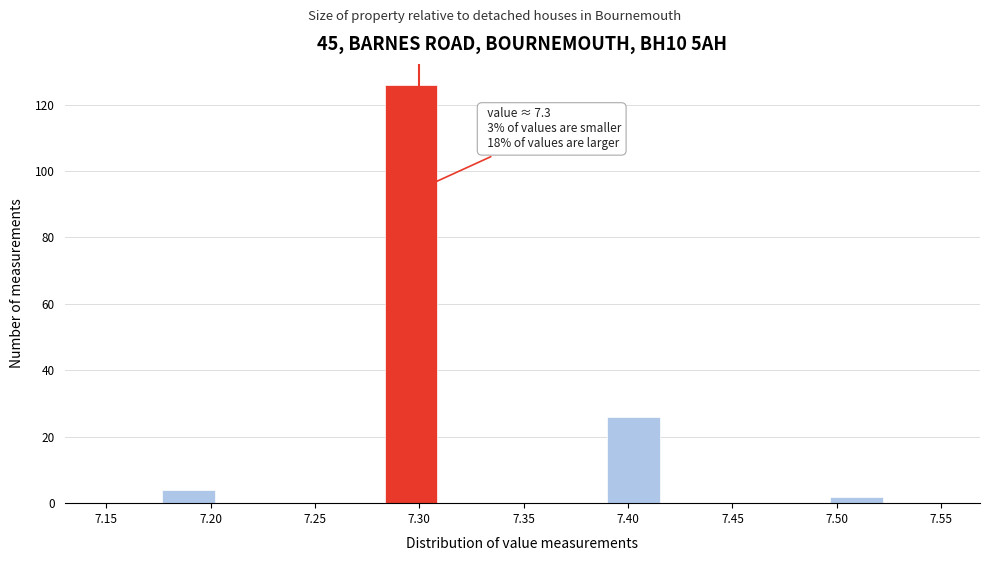

Over which range of the x-axis is the bar tallest?

7.285 to 7.310